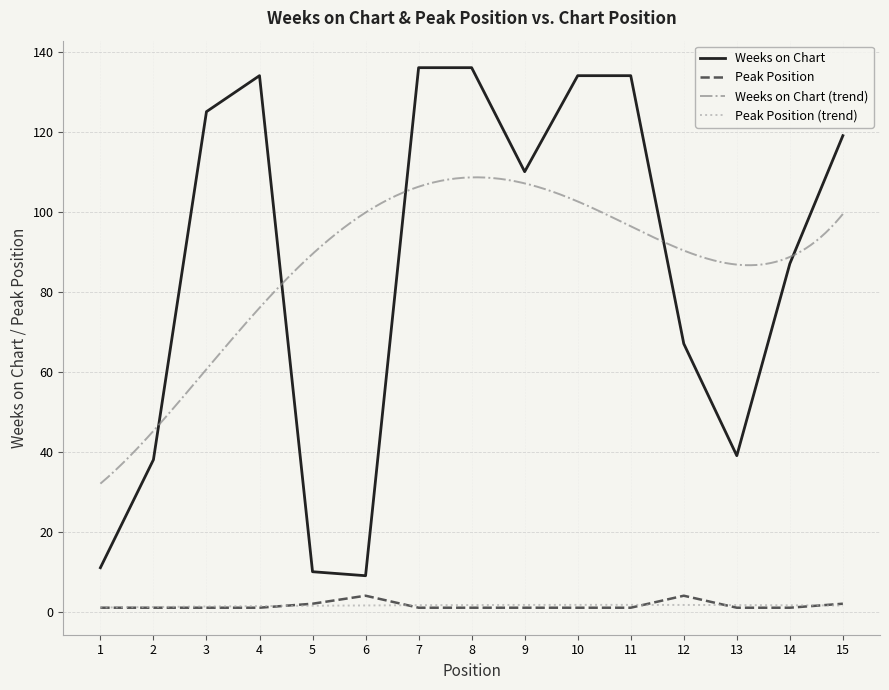

True or false: Weeks on Chart has a value of 20 at 13.

False